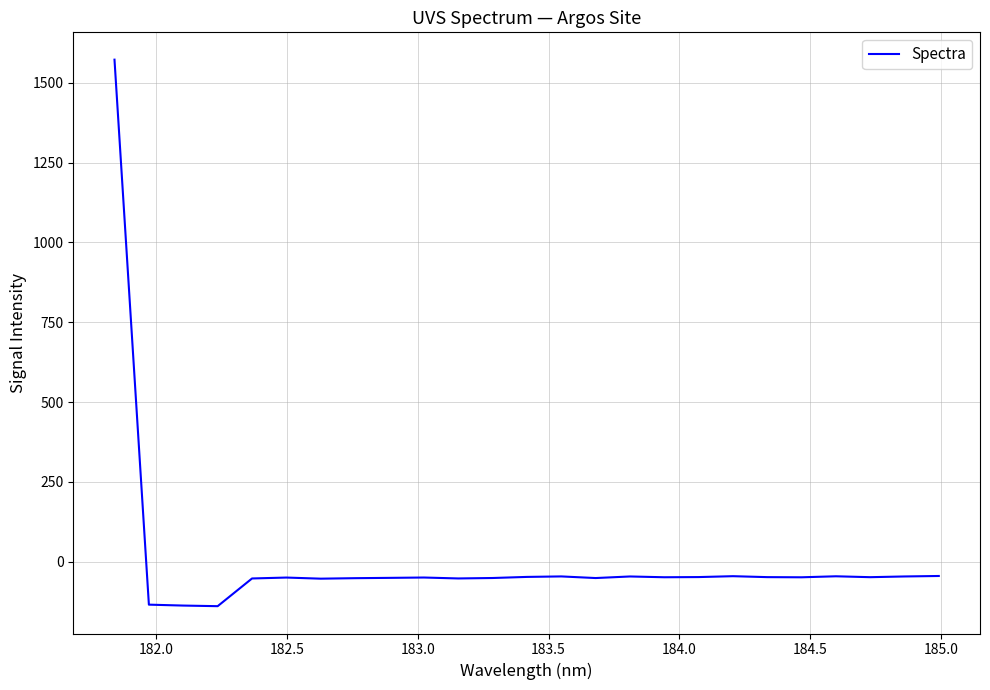

What is the minimum value shown in the chart?

-139.3